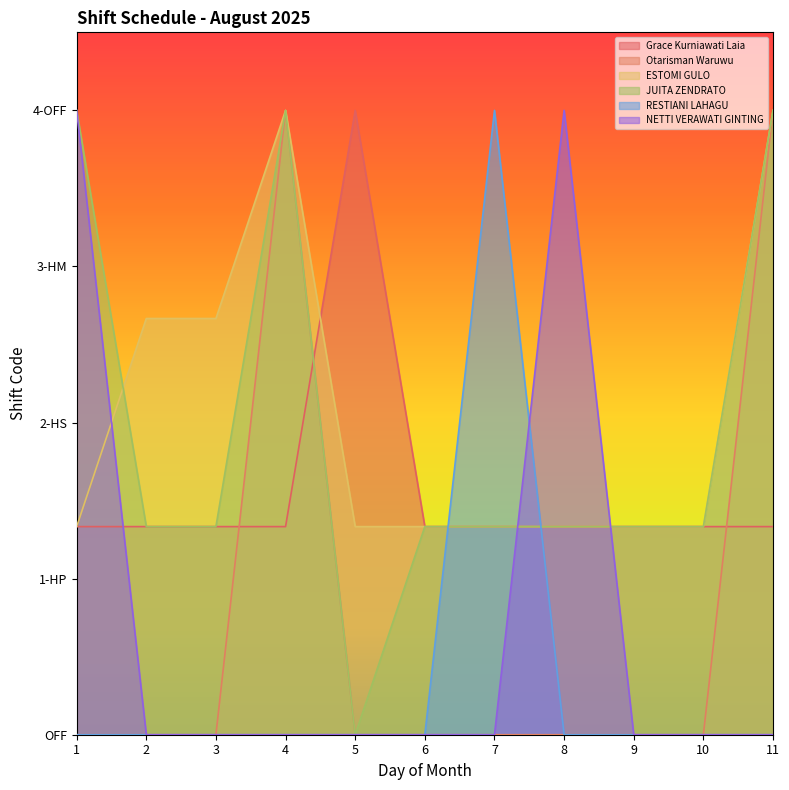

Reading left to right, extract all data points from this chart.

Grace Kurniawati Laia: 1=1.3	2=1.3	3=1.3	4=1.3	5=4.0	6=1.3	7=1.3	8=1.3	9=1.3	10=1.3	11=1.3
Otarisman Waruwu: 1=0.0	2=0.0	3=0.0	4=4.0	5=0.0	6=0.0	7=0.0	8=0.0	9=0.0	10=0.0	11=4.0
ESTOMI GULO: 1=1.3	2=2.7	3=2.7	4=4.0	5=1.3	6=1.3	7=1.3	8=1.3	9=1.3	10=1.3	11=4.0
JUITA ZENDRATO: 1=4.0	2=1.3	3=1.3	4=4.0	5=0.0	6=1.3	7=1.3	8=1.3	9=1.3	10=1.3	11=4.0
RESTIANI LAHAGU: 1=0.0	2=0.0	3=0.0	4=0.0	5=0.0	6=0.0	7=4.0	8=0.0	9=0.0	10=0.0	11=0.0
NETTI VERAWATI GINTING: 1=4.0	2=0.0	3=0.0	4=0.0	5=0.0	6=0.0	7=0.0	8=4.0	9=0.0	10=0.0	11=0.0